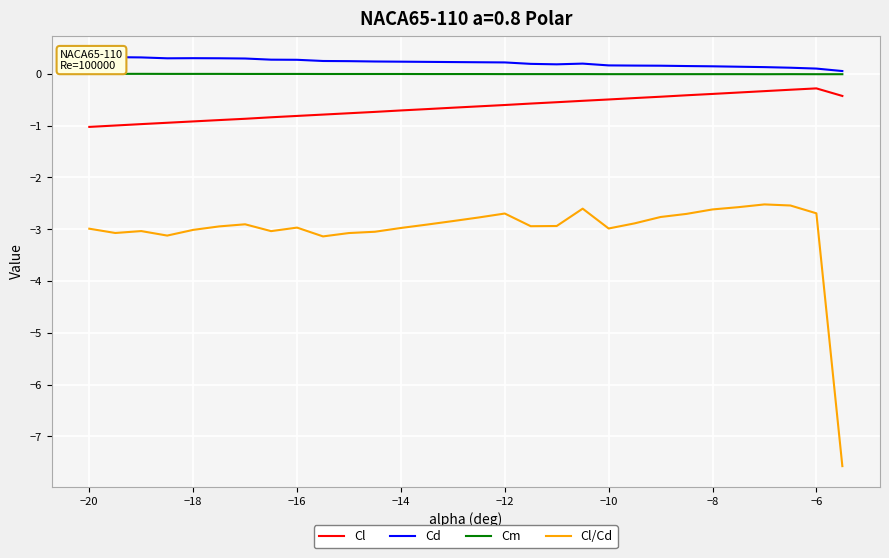

Does the chart display data point markers on the line(s)?

No